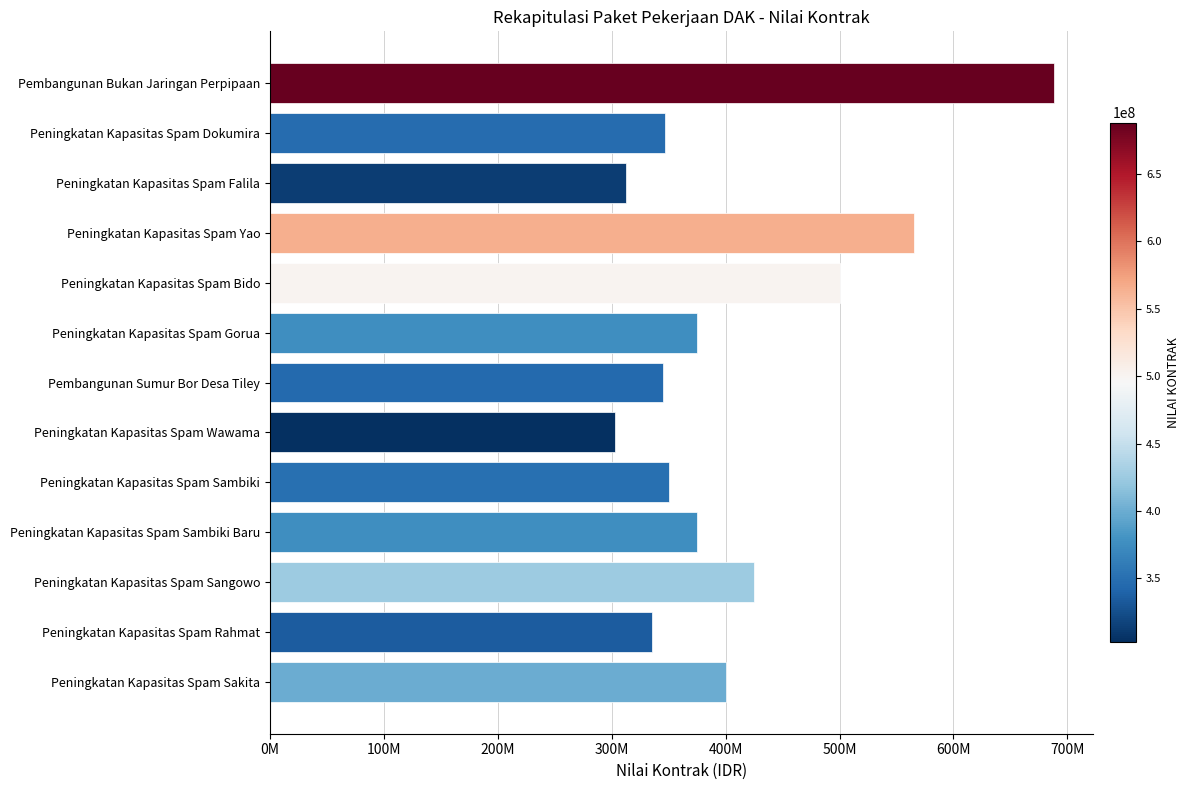

Are the bars horizontal?

Yes